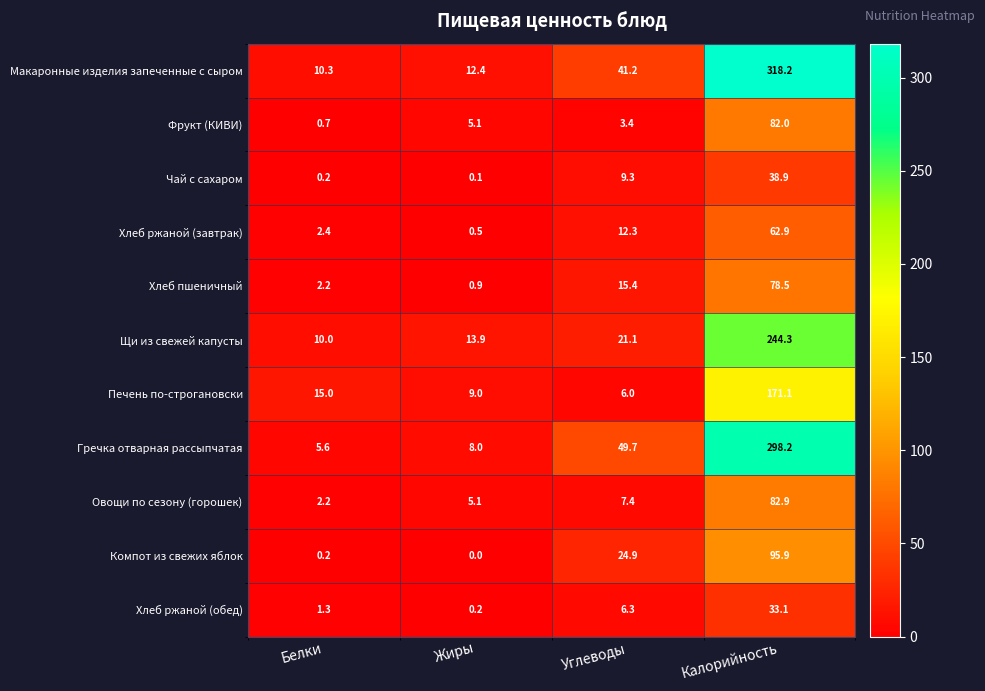

What is the total value across all series at Калорийность?

1506.0